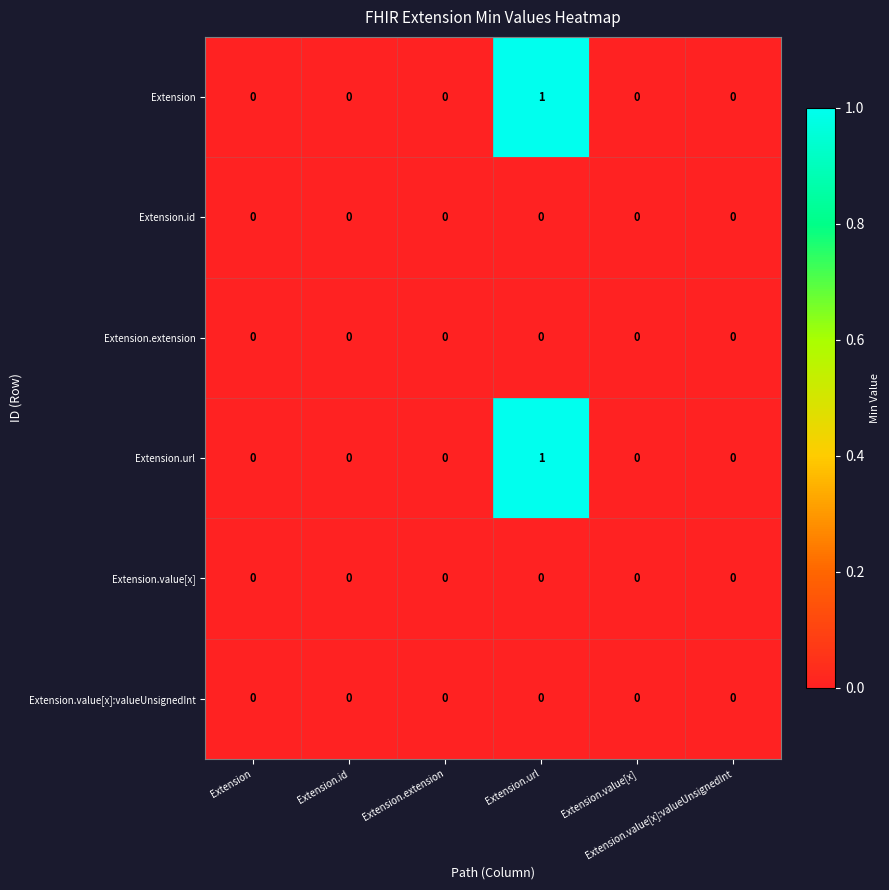

At how many categories does at least one series exceed 0?

1